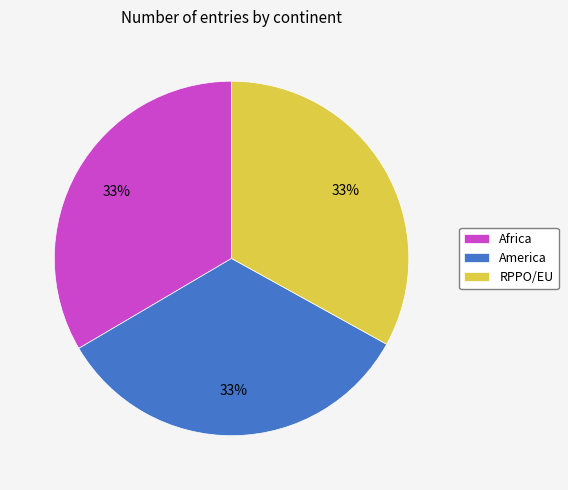

How many segments does this pie chart have?

3